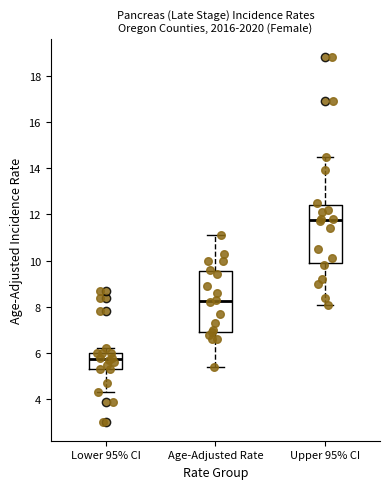

Which box has the lowest median line?

Lower 95% CI